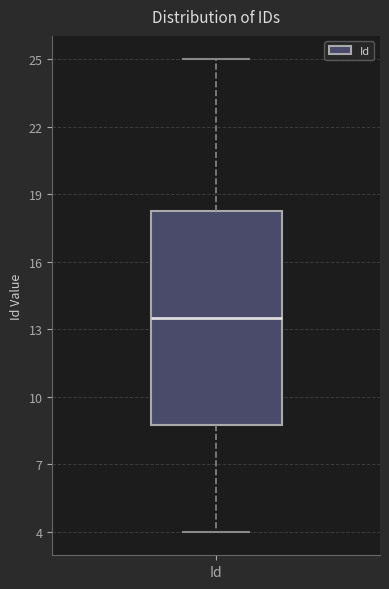

Read this box plot against the y-axis: the position of the median line, the range covered by the box, and the ends of both whiskers. The values are not printed on the chart, so give them approximately, as read against the axis.

median 13.5, box 9.0 to 18.5, whiskers 4.0 to 25.0